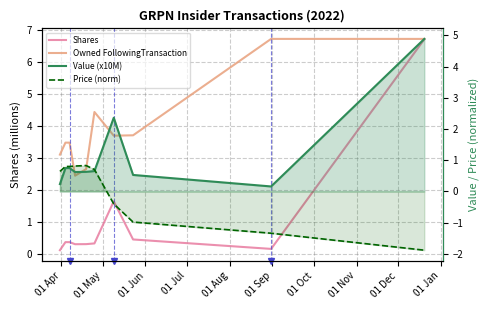

The value of Price (norm) at 01 May is 0.8. True or false?

True